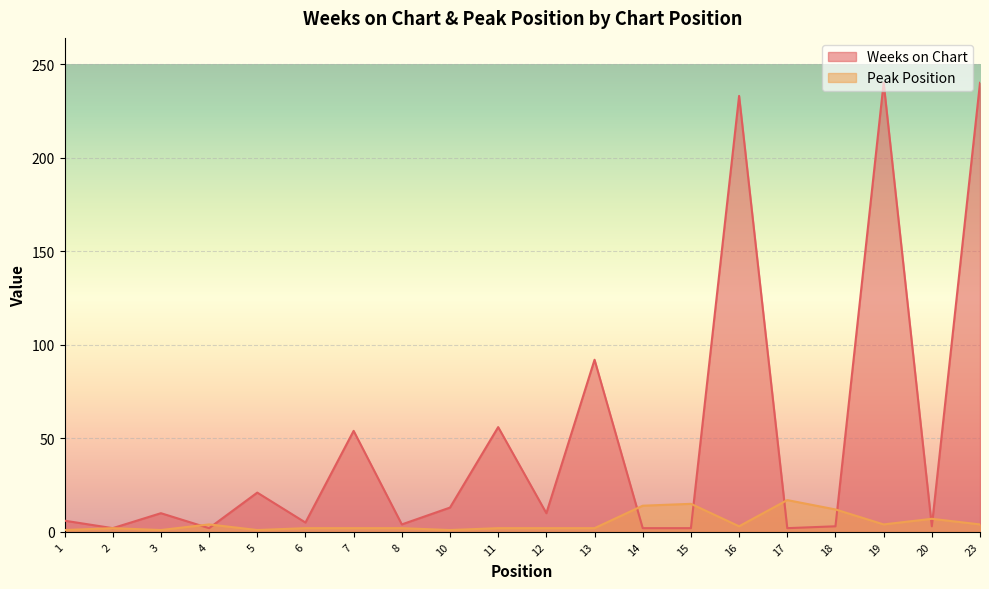

The Peak Position series shows 17 at 17. True or false?

True